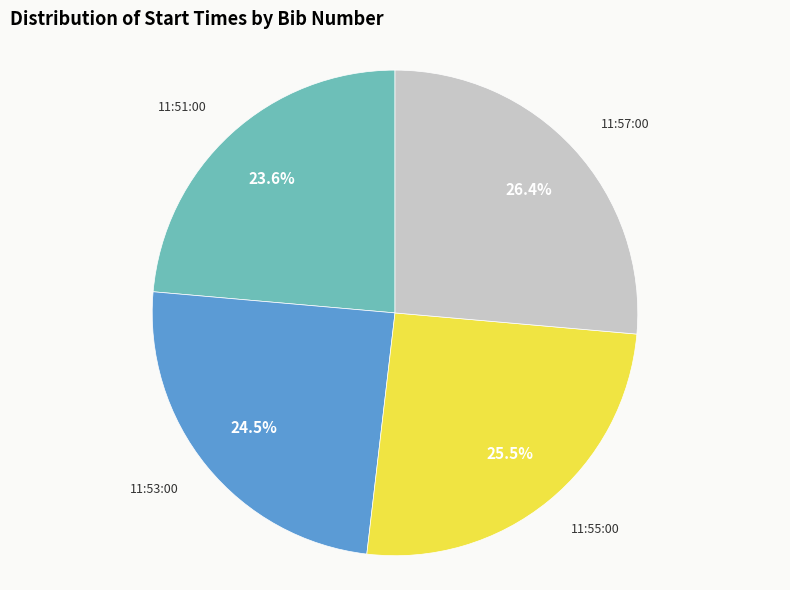

Does any single category account for the majority?

No